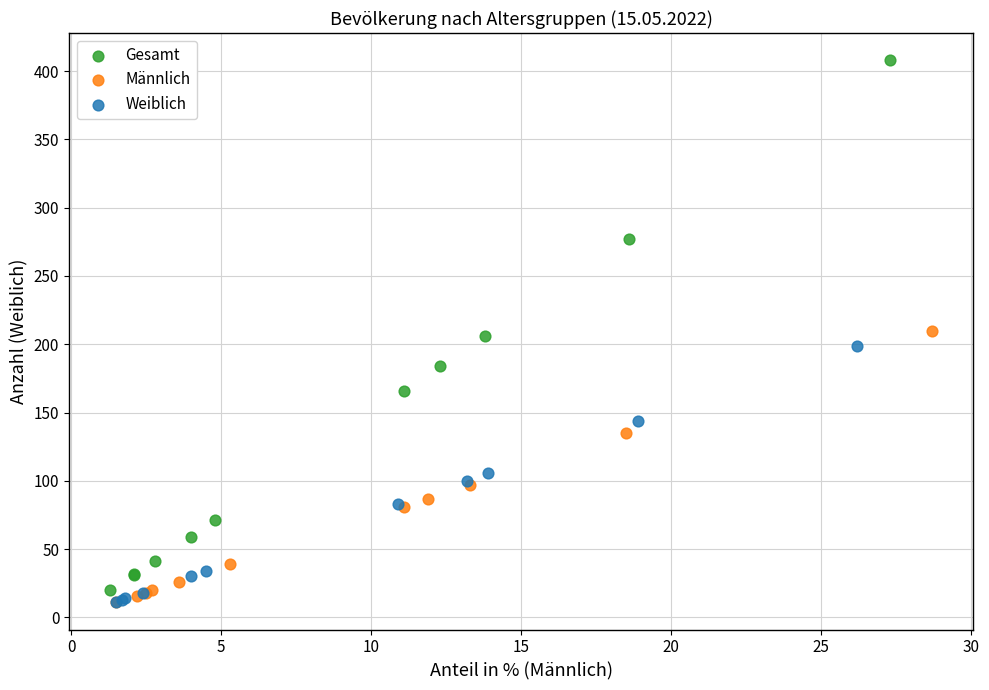

Which series contains the highest Y value?

Gesamt